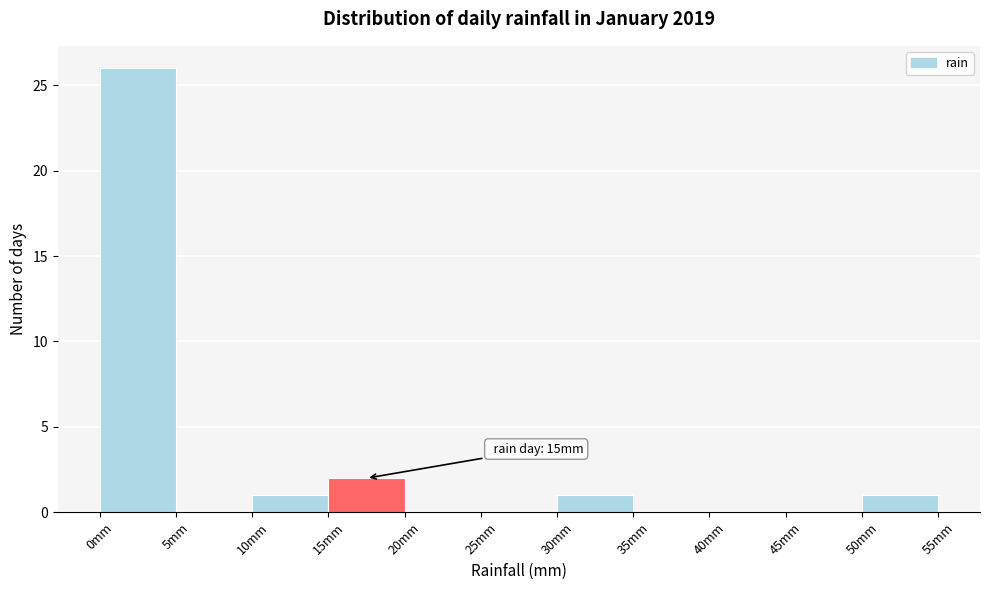

Over which range of the x-axis is the bar tallest?

0 to 5